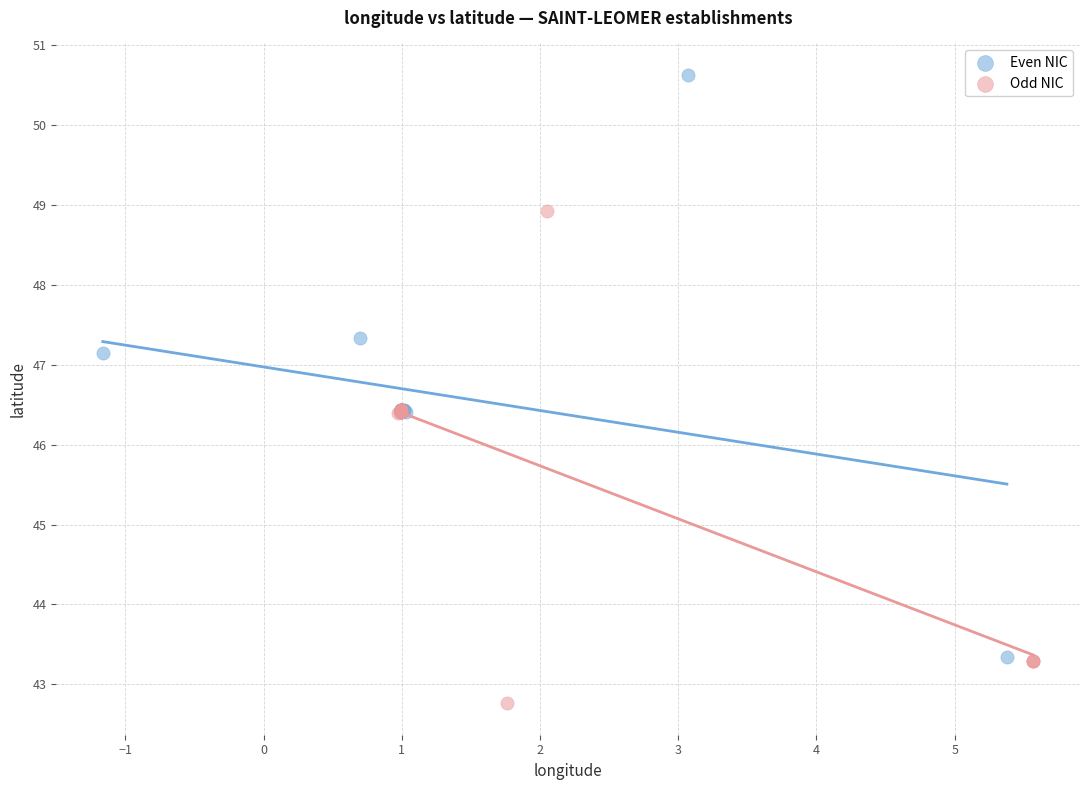

Which series contains the highest Y value?

Even NIC